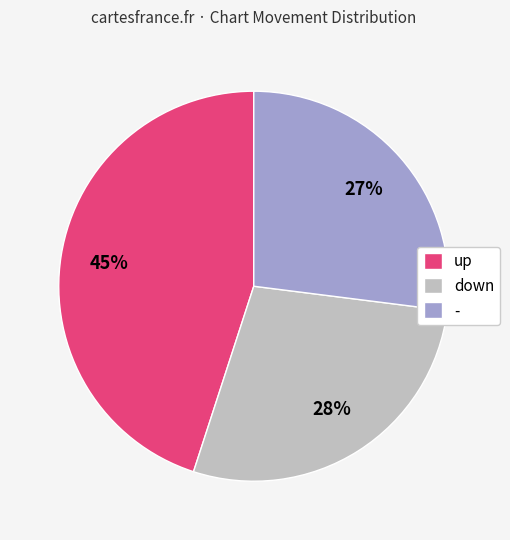

To the nearest percent, what is the difference between the up and - slice percentages?

18%